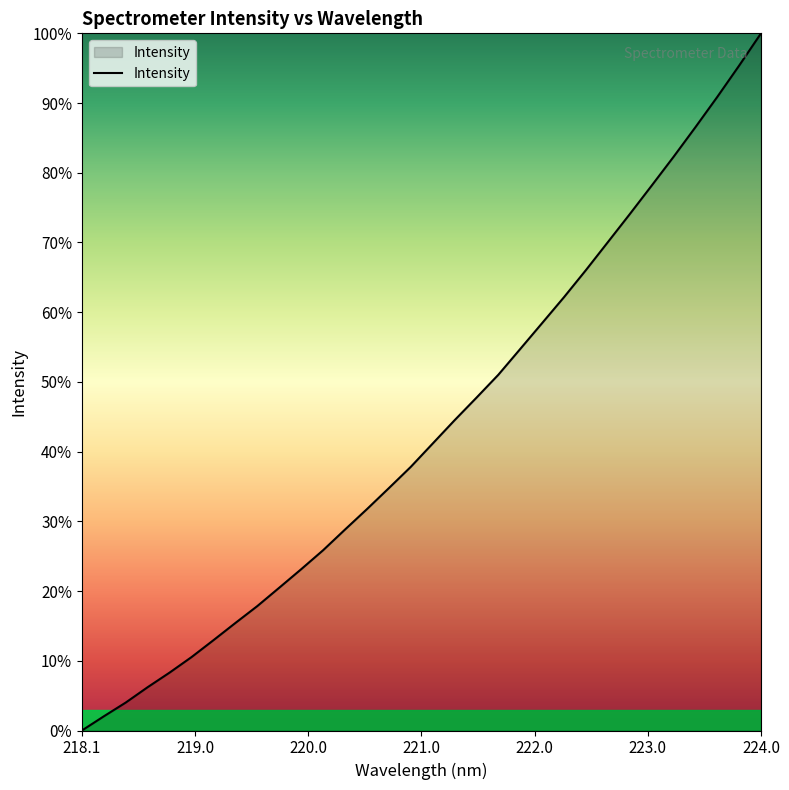

What is the greatest value displayed?

100.0